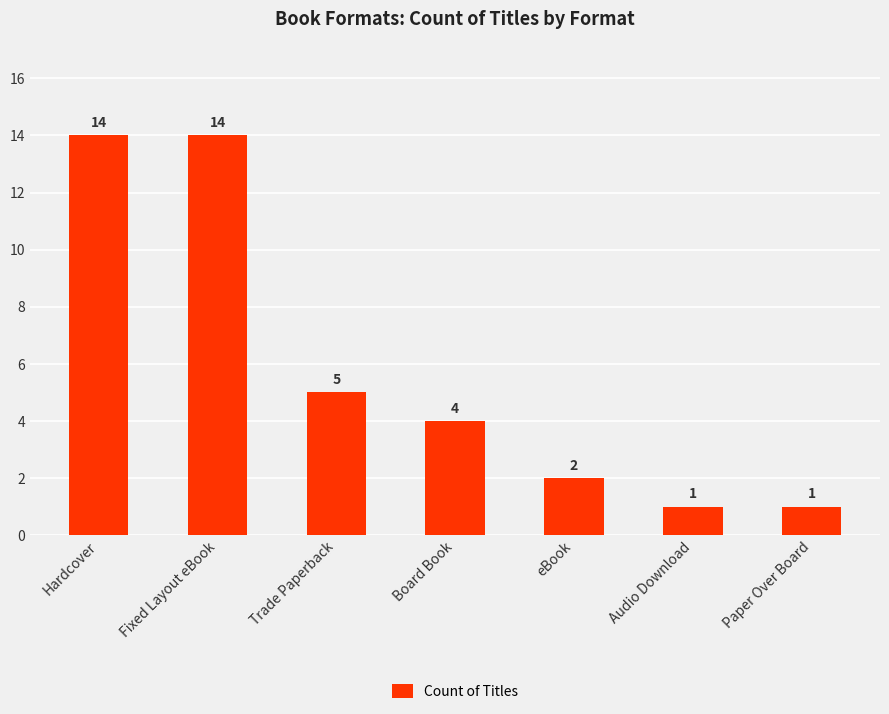

How many data points does each series have?

7